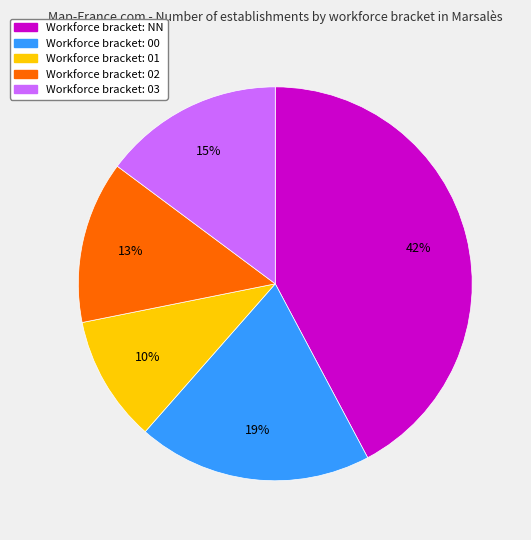

To the nearest percent, what is the difference between the largest and smallest slice percentages?

32%